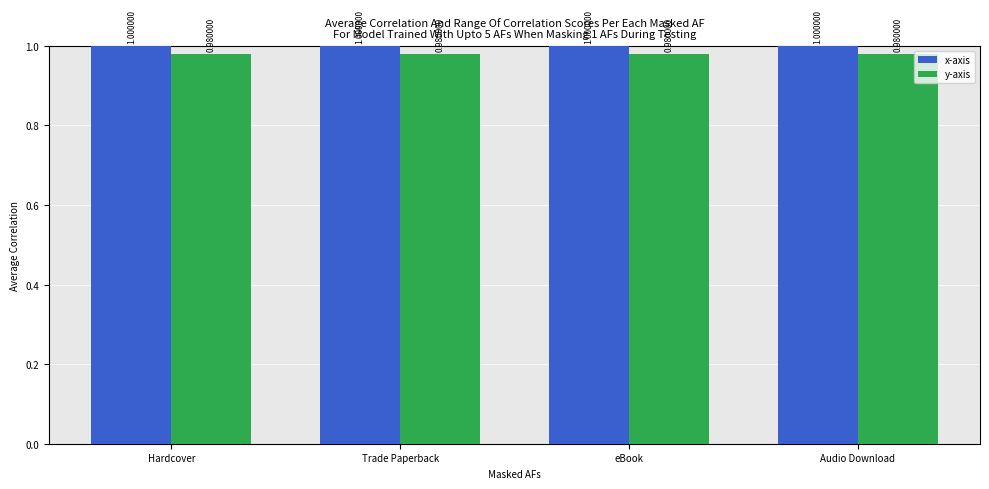

What is the sum of all y-axis values?

3.9